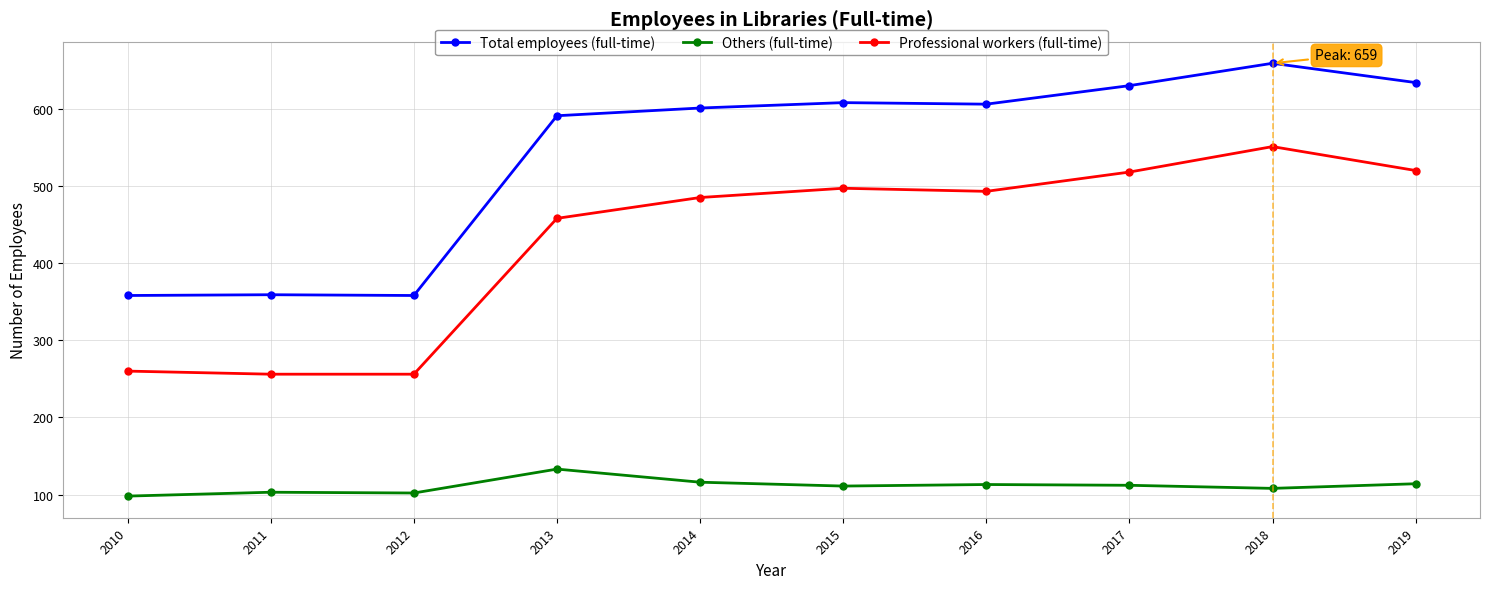

What is the maximum value shown in the chart?

659